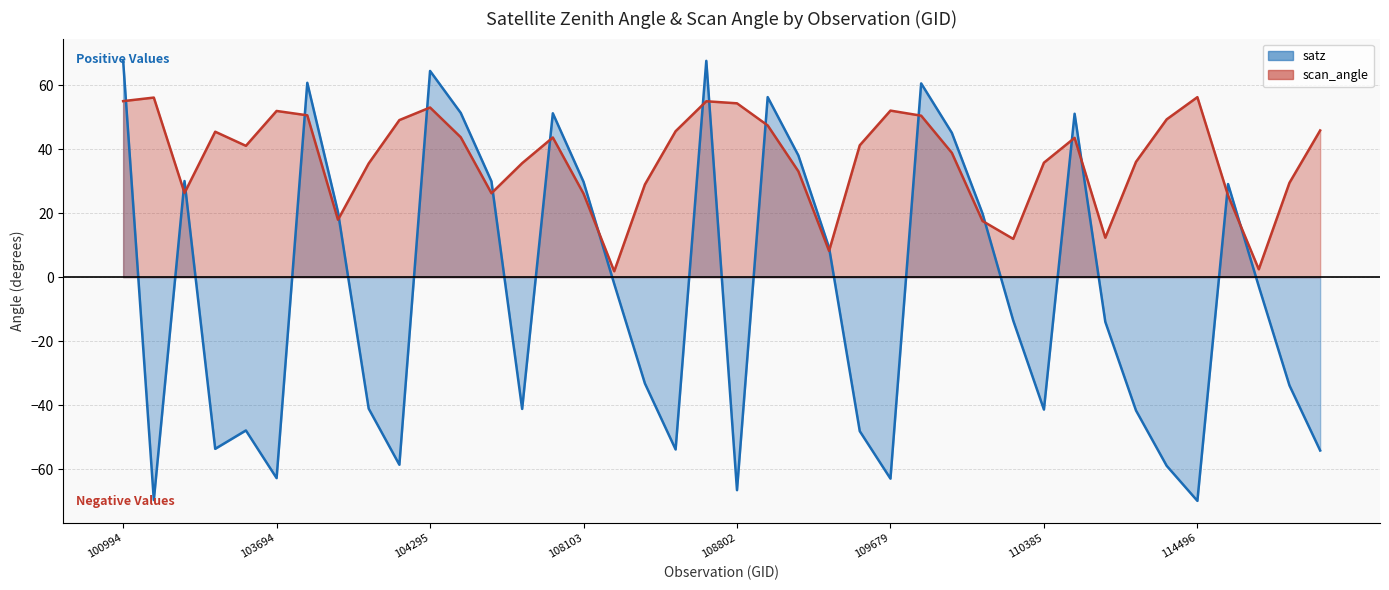

Reading right to left, transcribe all the data shown in this chart.

satz: 114958=-54.1	114845=-33.8	114731=-2.9	114617=29.1	114496=-69.9	114382=-58.9	114267=-41.6	2933=-13.9	110745=51.0	110385=-41.3	110213=-13.6	2276=19.9	109866=45.1	109691=60.5	109679=-62.9	109508=-48.1	109157=9.2	108985=38.0	108816=56.2	108802=-66.5	108645=67.6	108632=-53.8	108455=-33.2	108281=-2.1	108103=29.8	107933=51.2	107573=-41.1	104530=29.9	104414=51.3	104295=64.4	104287=-58.6	104170=-41.0	103936=20.4	103702=60.7	103694=-62.8	103574=-47.9	102972=-53.6	539=30.0	102482=-69.6	100994=67.6
scan_angle: 114958=45.8	114845=29.5	114731=2.5	114617=25.5	114496=56.2	114382=49.3	114267=36.0	2933=12.3	110745=43.5	110385=35.8	110213=11.9	2276=17.5	109866=38.8	109691=50.4	109679=52.0	109508=41.2	109157=8.2	108985=33.1	108816=47.4	108802=54.3	108645=54.9	108632=45.6	108455=28.9	108281=1.8	108103=26.1	107933=43.6	107573=35.6	104530=26.2	104414=43.7	104295=53.0	104287=49.1	104170=35.5	103936=17.9	103702=50.5	103694=51.9	103574=41.0	102972=45.4	539=26.3	102482=56.1	100994=55.0